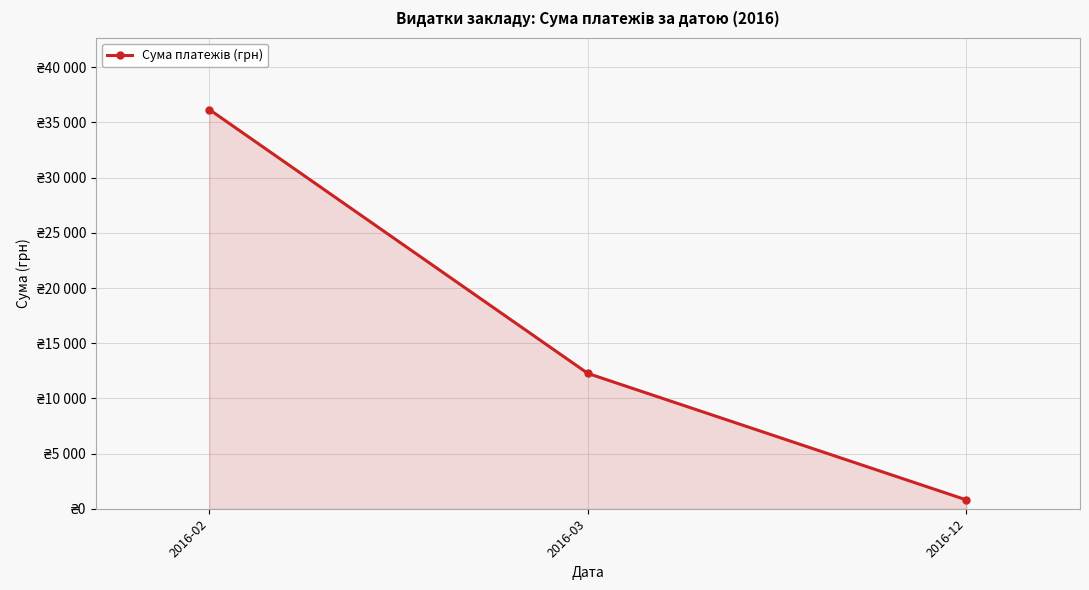

List the labels in order of value, smallest first.

2016-12, 2016-03, 2016-02